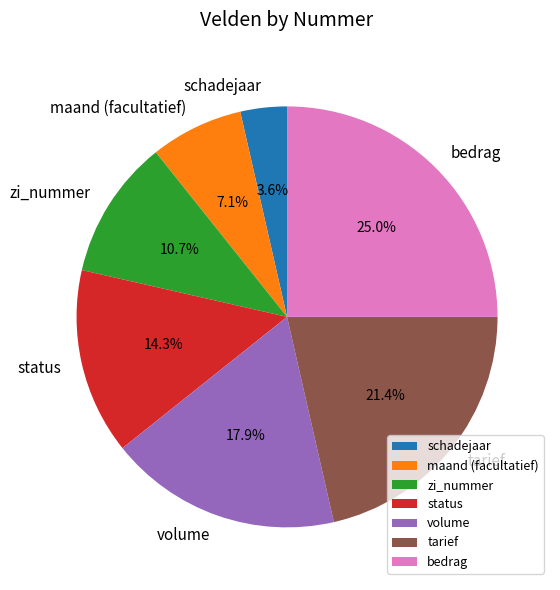

To the nearest percent, what portion does maand (facultatief) represent?

7%